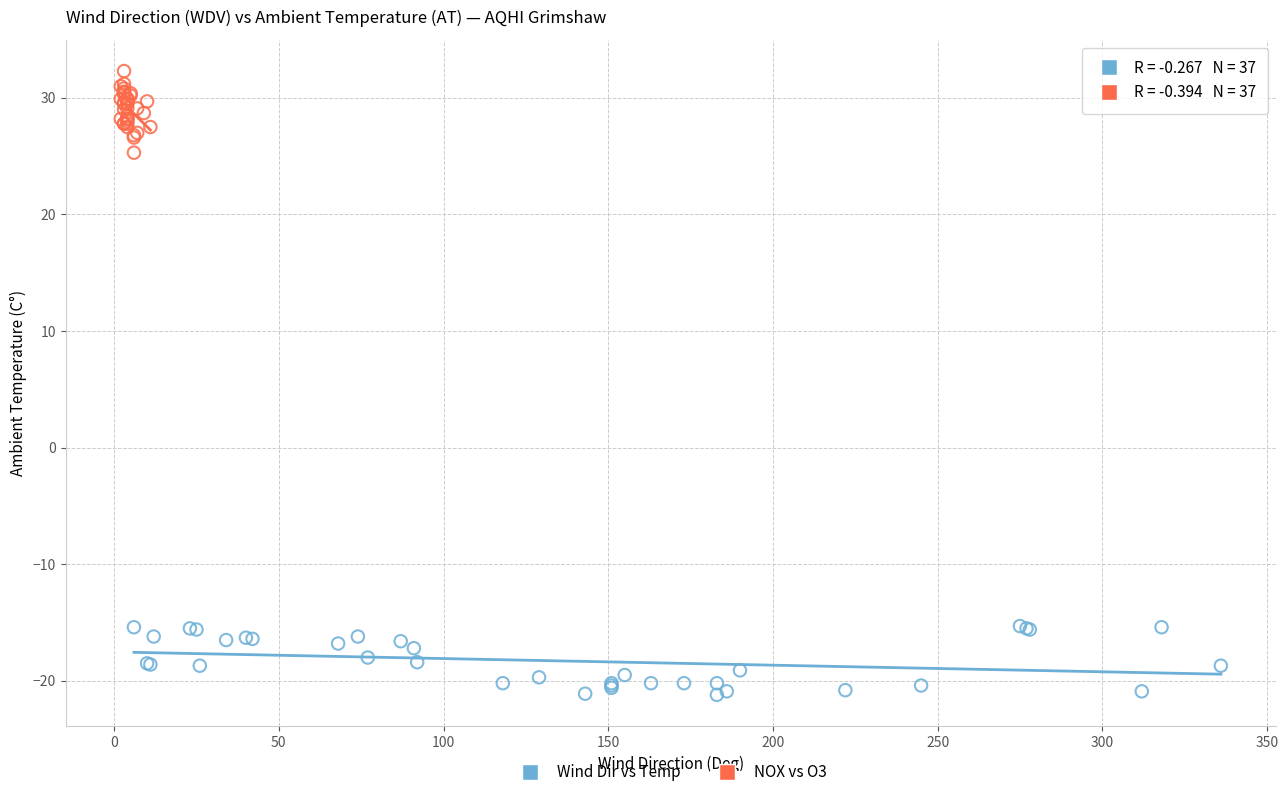

What are all the series names shown in the legend?

Wind Dir vs Temp, NOX vs O3